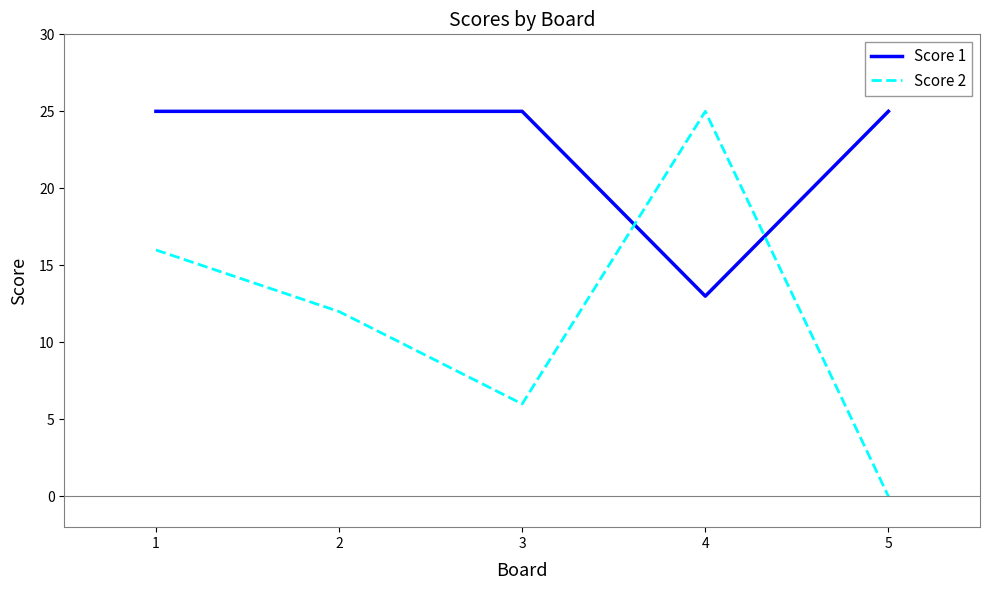

At which label does Score 2 reach its minimum?

5